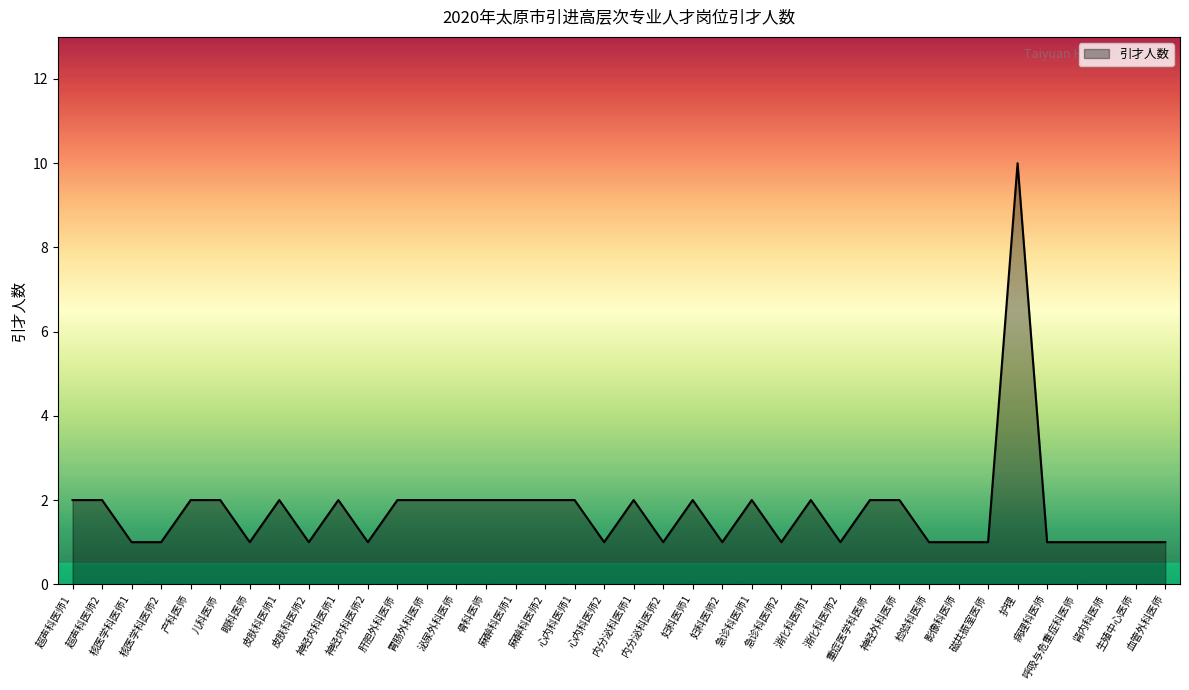

What is the difference between the maximum and minimum values?

9